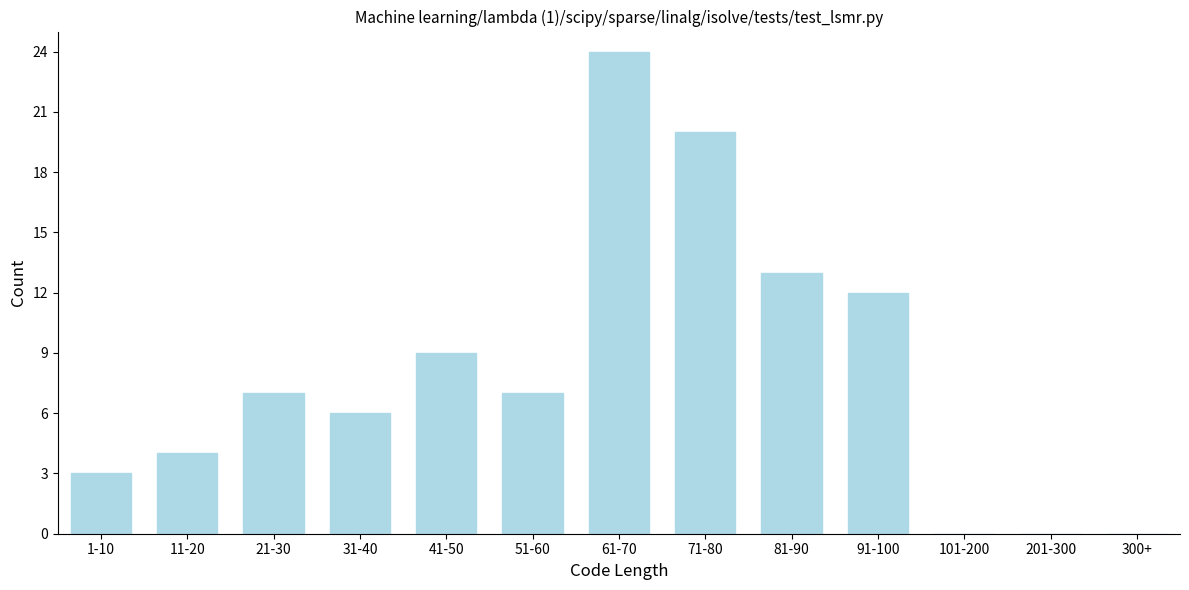

Reading left to right, transcribe all the data shown in this chart.

1-10=3	11-20=4	21-30=7	31-40=6	41-50=9	51-60=7	61-70=24	71-80=20	81-90=13	91-100=12	101-200=0	201-300=0	300+=0